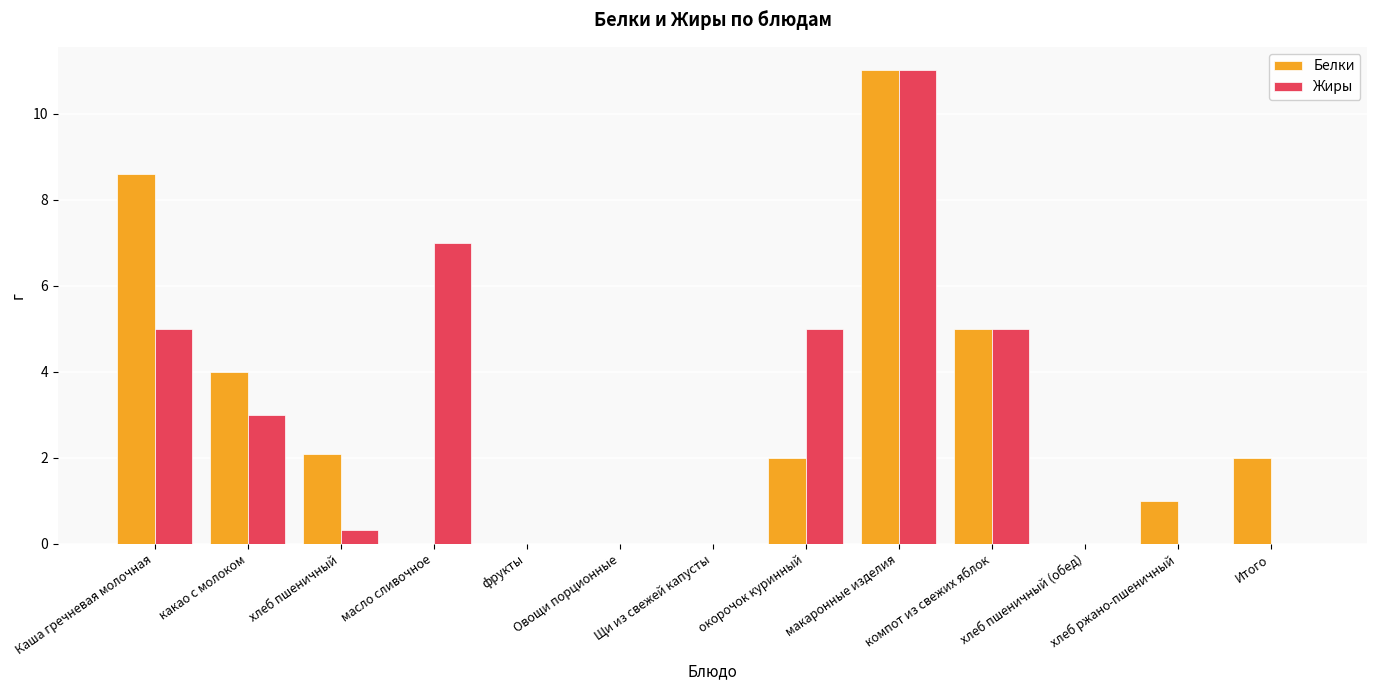

Count the number of categories in the chart.

13